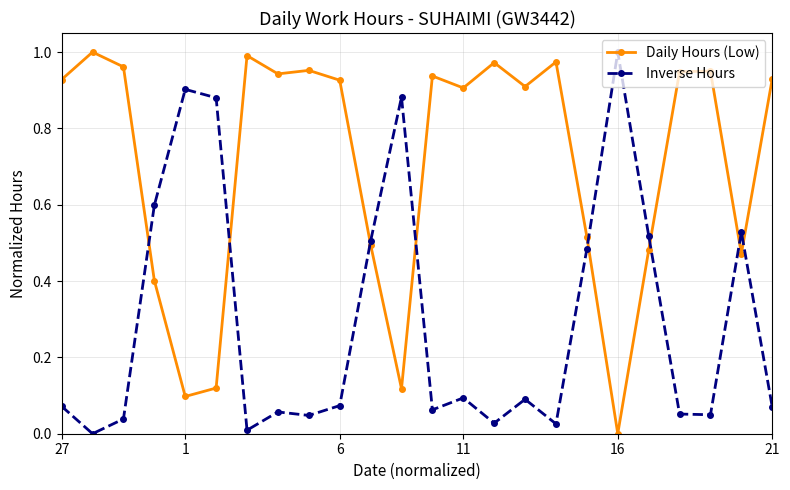

List the series in order of their overall mean, highest first.

Daily Hours (Low), Inverse Hours